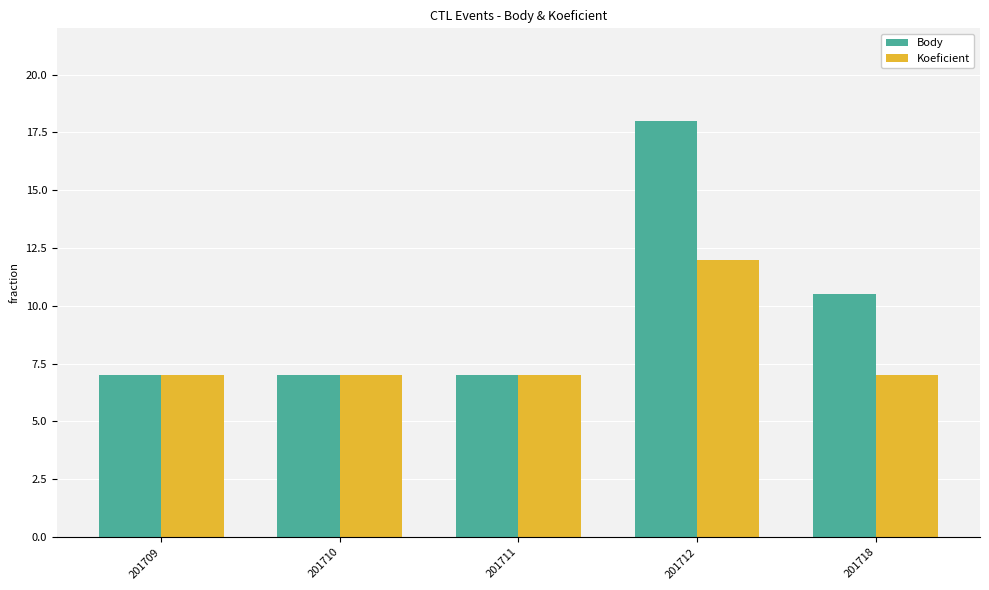

List the series in order of their overall mean, highest first.

Body, Koeficient